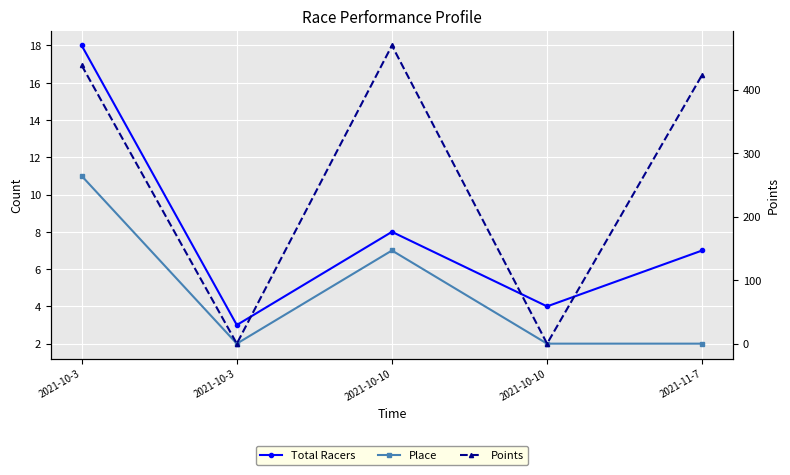

At which category does Total Racers reach its first local valley?

2021-10-3